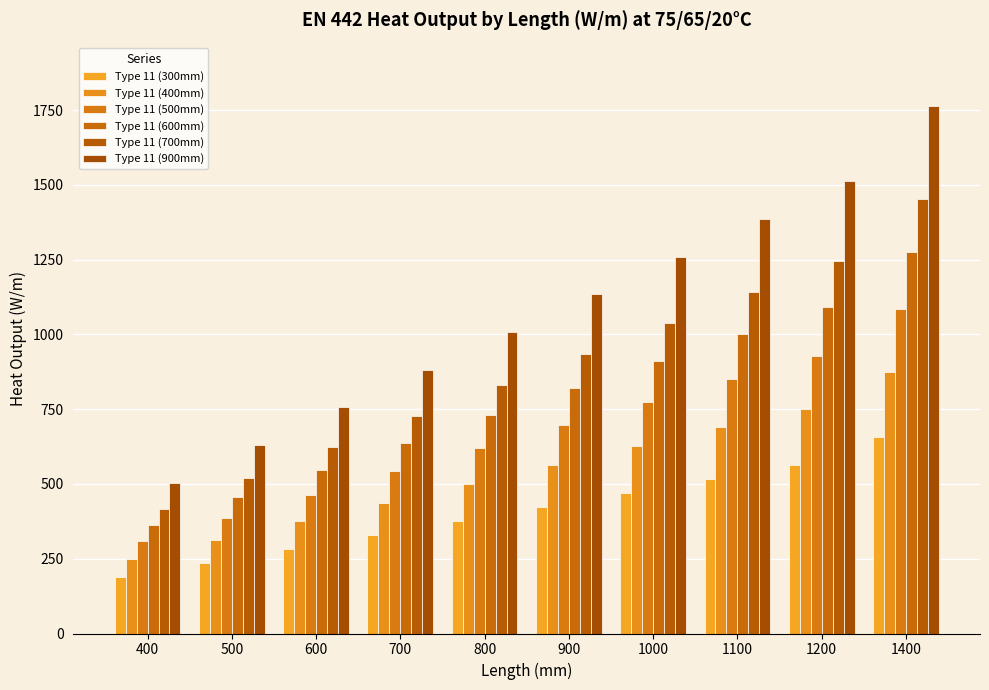

Reading right to left, transcribe all the data shown in this chart.

Type 11 (300mm): 1400=657	1200=563	1100=516	1000=469	900=422	800=375	700=328	600=281	500=235	400=188
Type 11 (400mm): 1400=876	1200=751	1100=689	1000=626	900=563	800=501	700=438	600=376	500=313	400=250
Type 11 (500mm): 1400=1084	1200=929	1100=851	1000=774	900=697	800=619	700=542	600=464	500=387	400=310
Type 11 (600mm): 1400=1275	1200=1093	1100=1002	1000=911	900=820	800=729	700=638	600=547	500=456	400=364
Type 11 (700mm): 1400=1453	1200=1246	1100=1142	1000=1038	900=934	800=830	700=727	600=623	500=519	400=415
Type 11 (900mm): 1400=1764	1200=1512	1100=1386	1000=1260	900=1134	800=1008	700=882	600=756	500=630	400=504